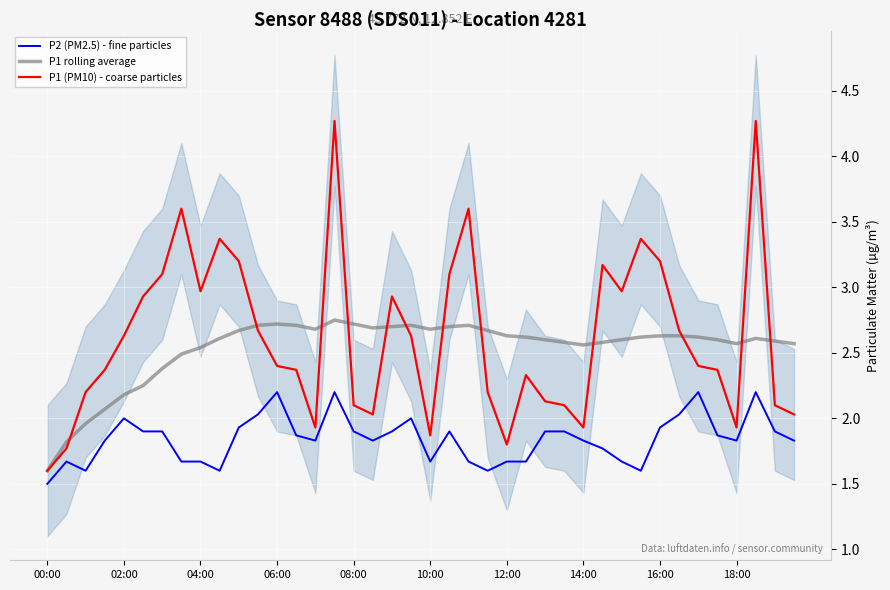

True or false: P2 (PM2.5) - fine particles and P1 (PM10) - coarse particles cross at least once.

False